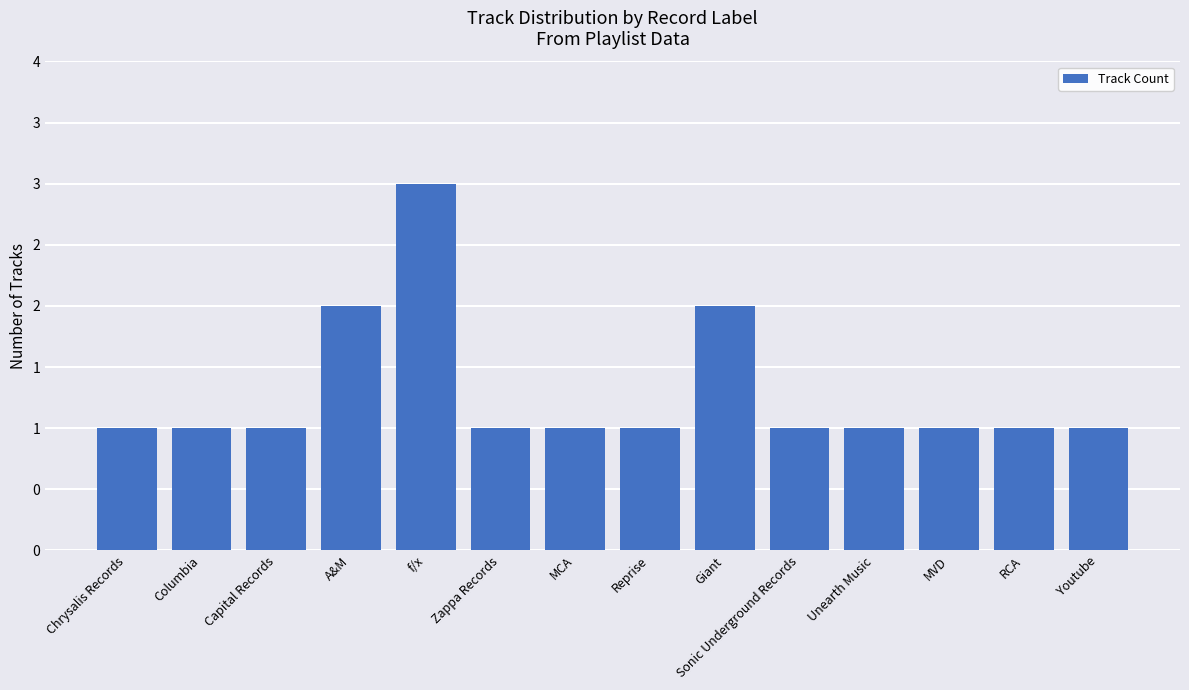

True or false: the data shows 1 at Youtube.

False